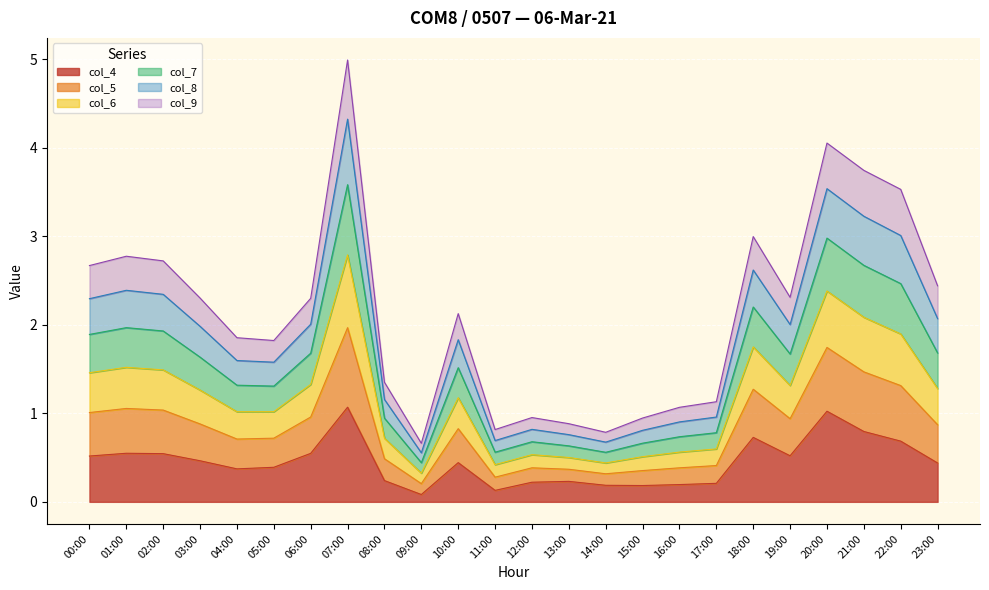

Is the value of col_7 at 23:00 greater than the value of col_8 at 01:00?

Yes